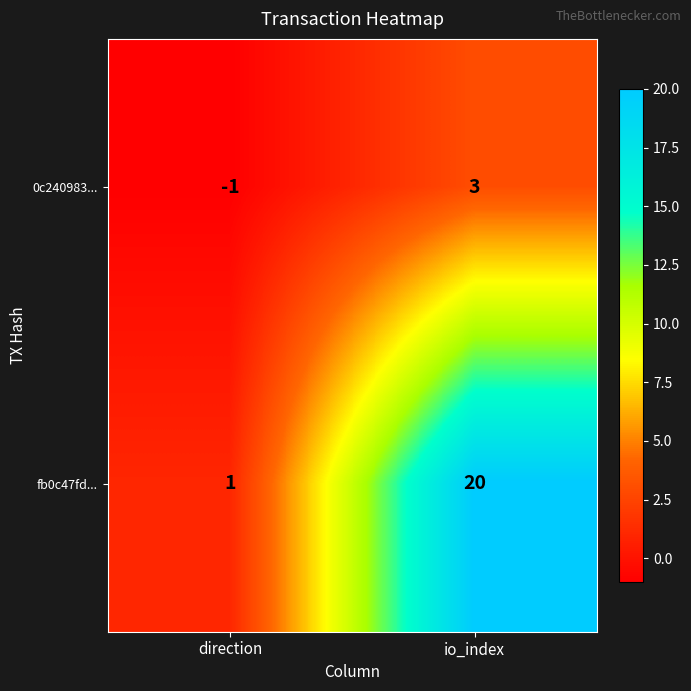

Between direction and io_index, which series saw the biggest shift?

fb0c47fd...